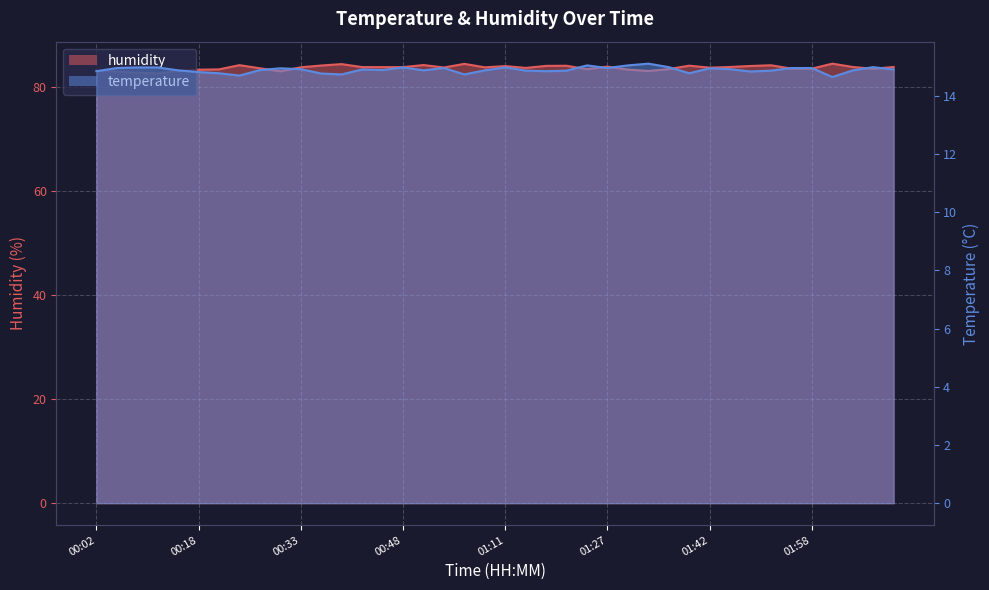

List the series in order of their overall mean, highest first.

humidity, temperature